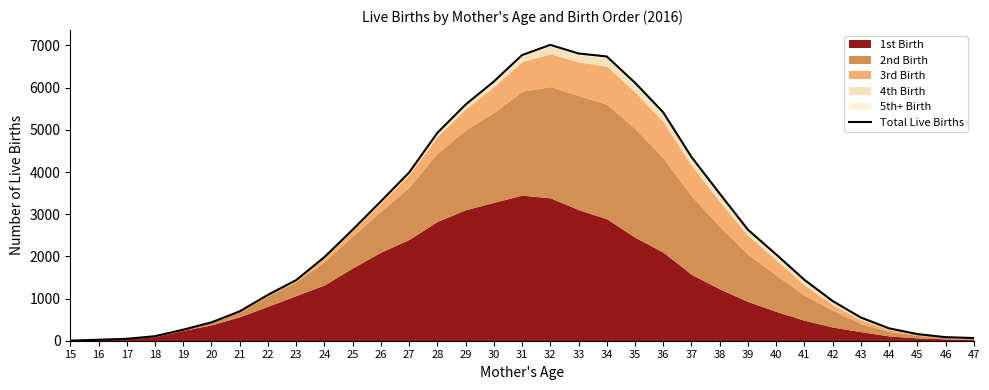

Reading left to right, what are all the values shown in this chart?

15=2	16=23	17=45	18=107	19=262	20=435	21=696	22=1087	23=1437	24=1982	25=2631	26=3305	27=3988	28=4928	29=5599	30=6145	31=6772	32=7014	33=6810	34=6739	35=6116	36=5415	37=4357	38=3489	39=2632	40=2046	41=1444	42=941	43=550	44=293	45=157	46=84	47=64